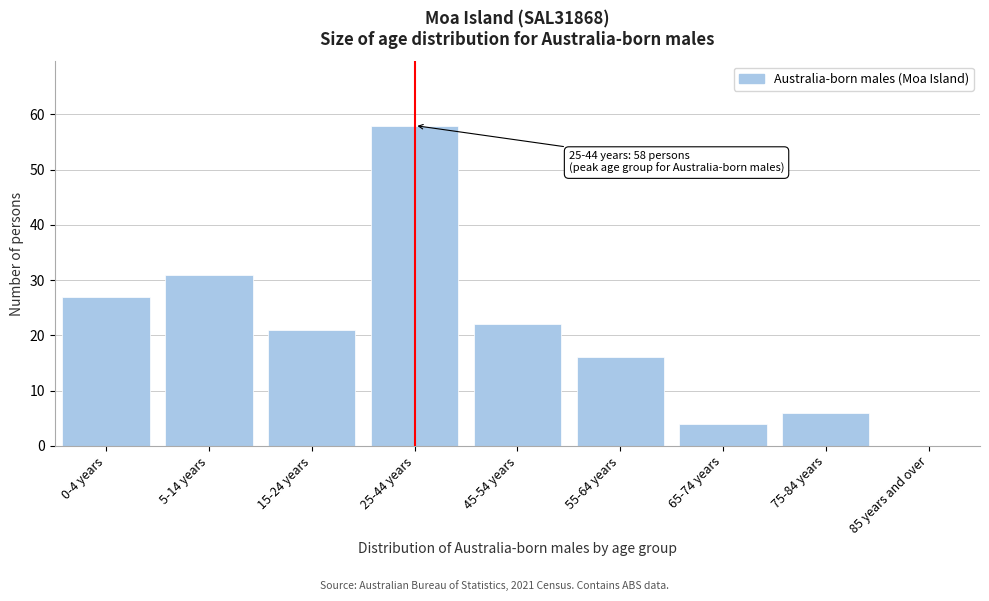

Reading left to right, transcribe all the data shown in this chart.

0-4 years=27	5-14 years=31	15-24 years=21	25-44 years=58	45-54 years=22	55-64 years=16	65-74 years=4	75-84 years=6	85 years and over=0